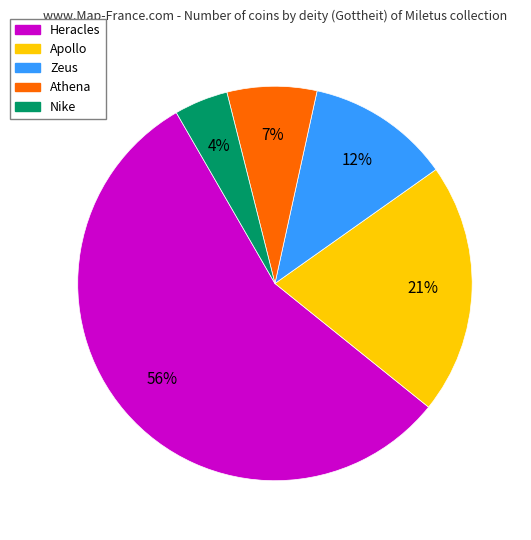

Does Heracles represent more than half of the total?

Yes